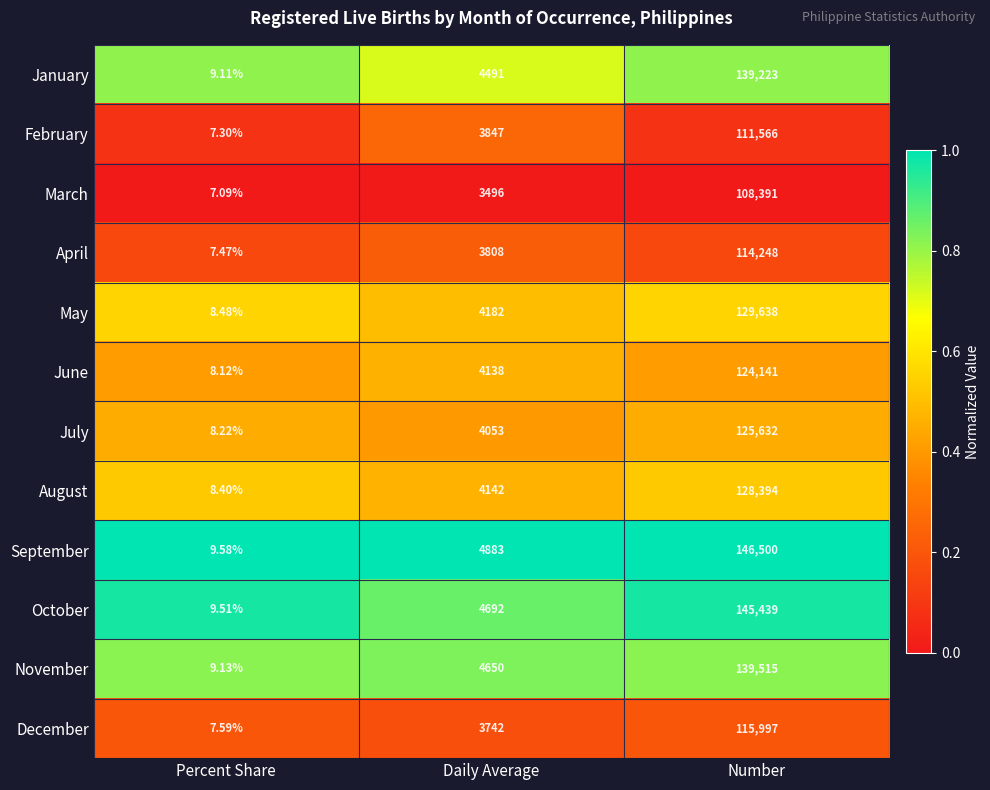

Which category has the lowest value across all series?

Percent Share